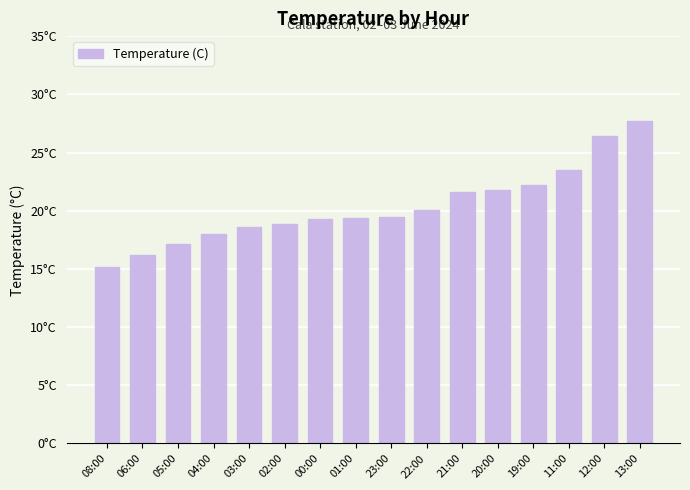

Are the bars horizontal?

No